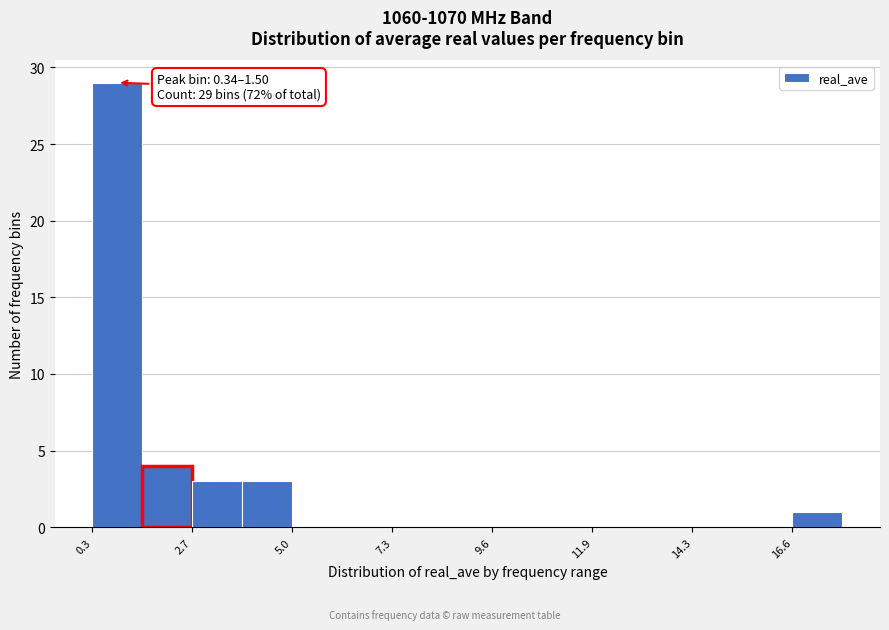

Around what value on the x-axis is the tallest bar? Give the approximate position of its centre, as read against the axis.

1.0